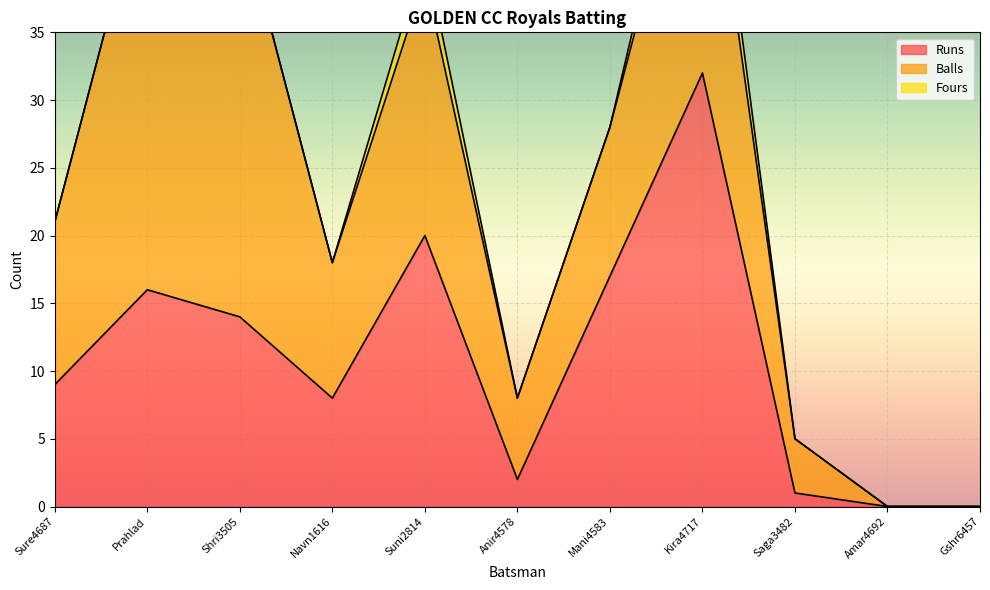

What is the difference between the maximum and minimum values in the Balls series?

31